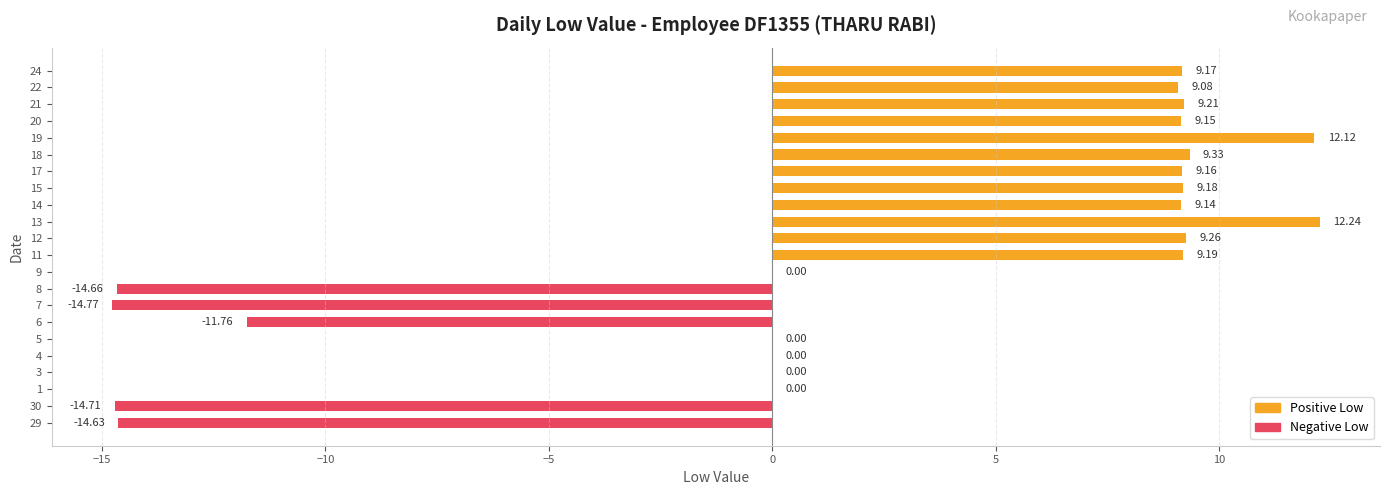

What is the ratio of the value at 13 to the value at 18?

1.3